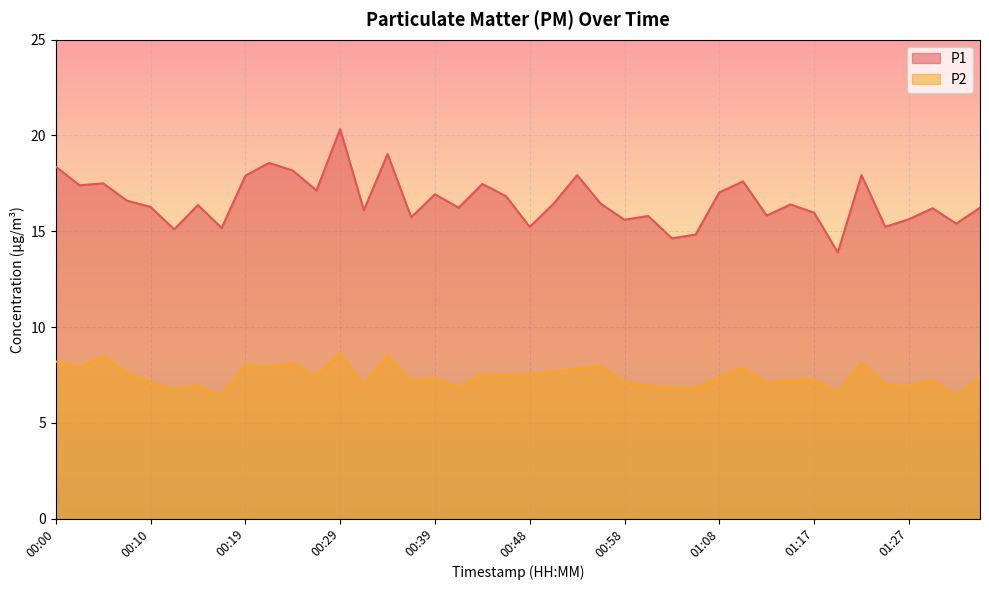

At which category does P1 reach its first local peak?

00:05